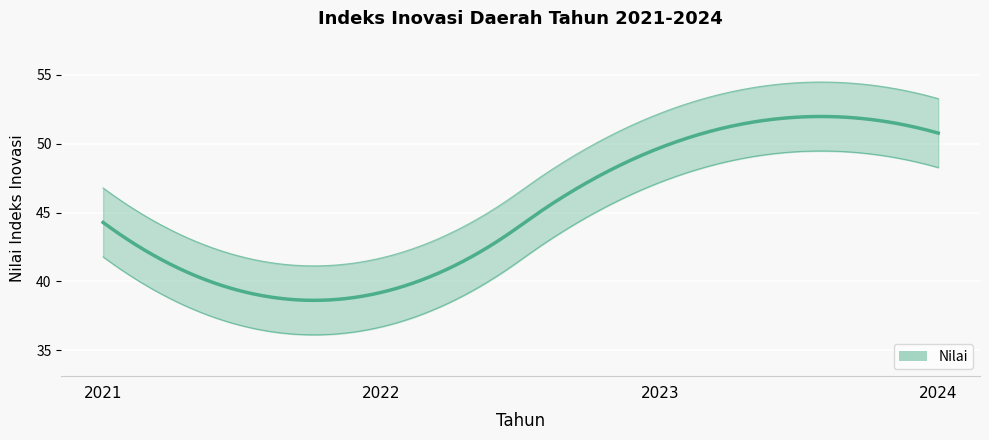

Approximately how many times larger is the value at 2024 compared to 2023?

1.0